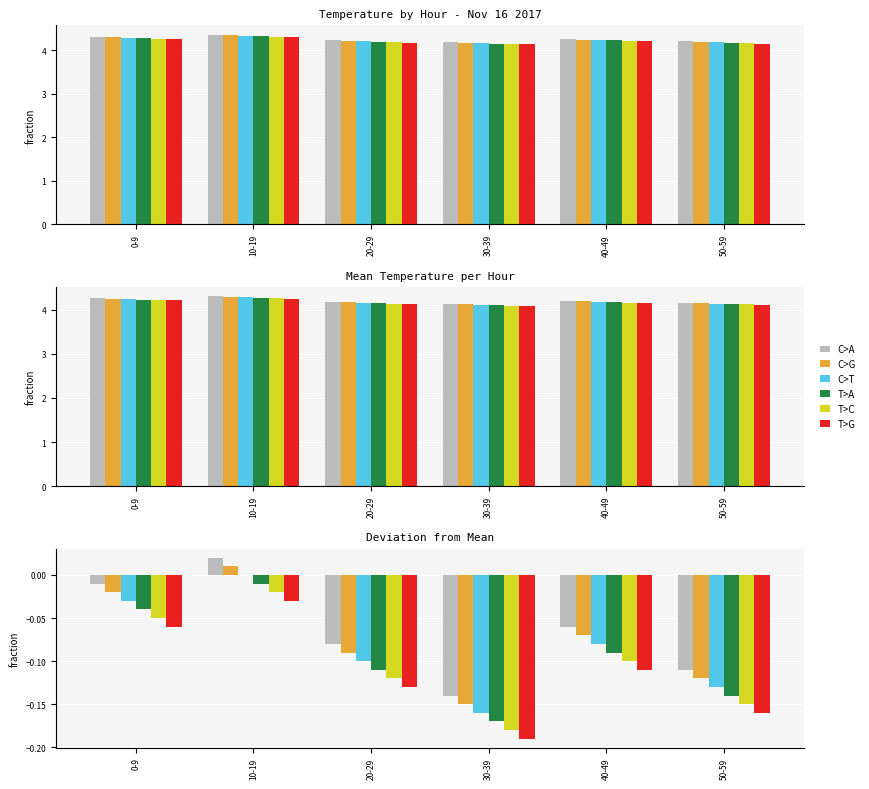

What position from the right is 0-9?

6